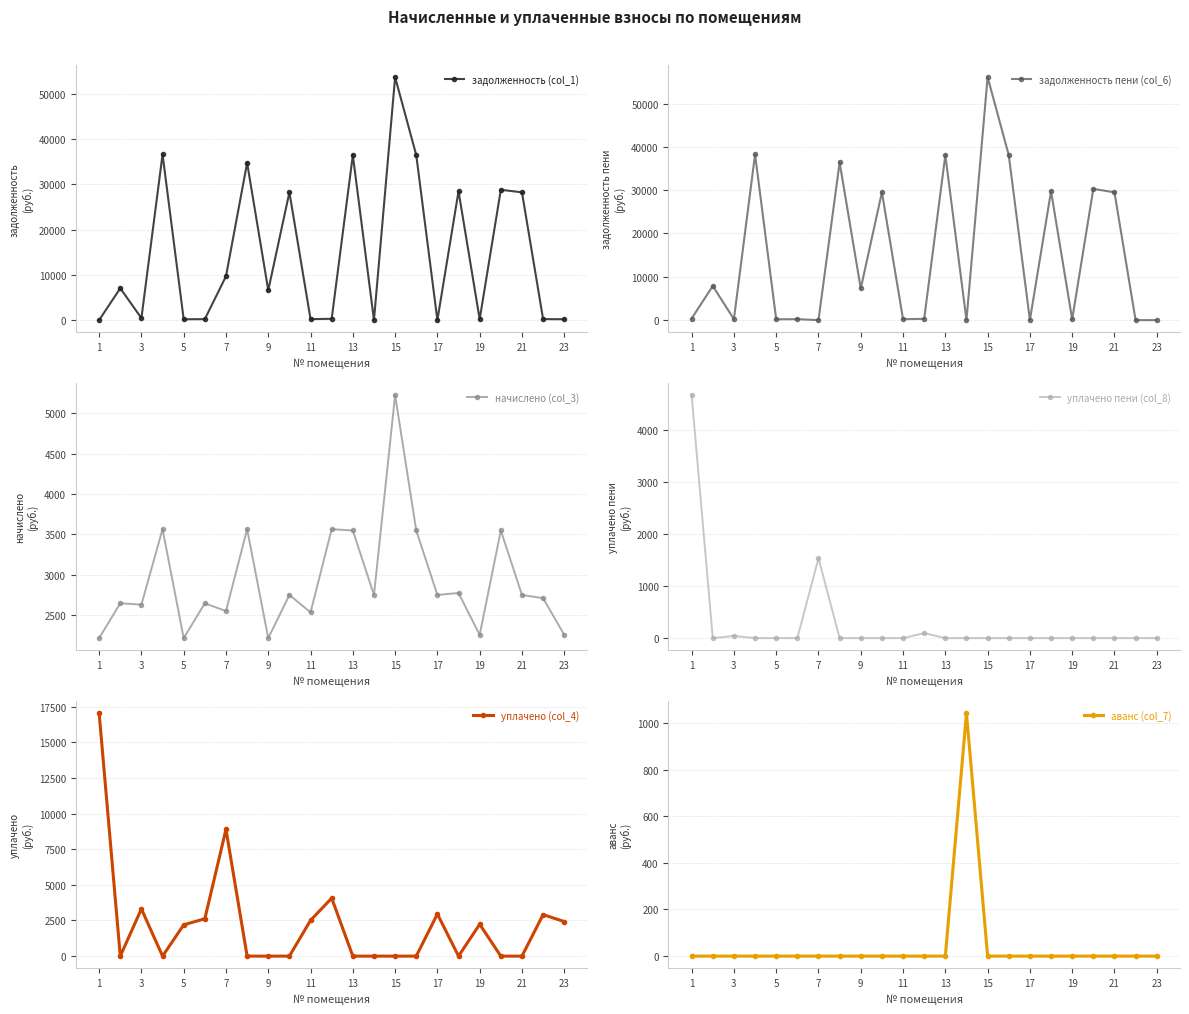

How many data points in начислено (col_3) are less than 2749?

11